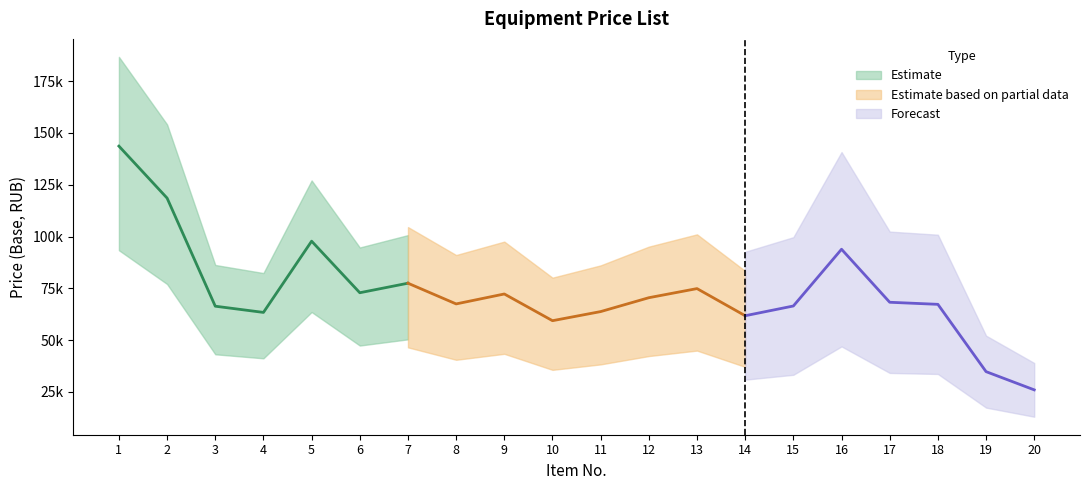

Reading right to left, what are all the values shown in this chart?

20=25950	19=34750	18=67250	17=68250	16=93850	15=66450	14=61750	13=74850	12=70450	11=63750	10=59350	9=72250	8=67450	7=77450	6=72850	5=97750	4=63350	3=66350	2=118550	1=143650